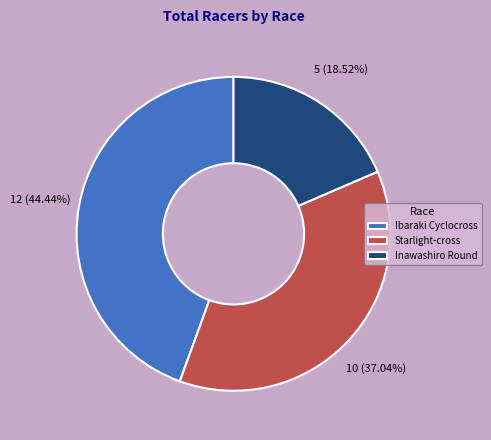

Does any single category account for the majority?

No